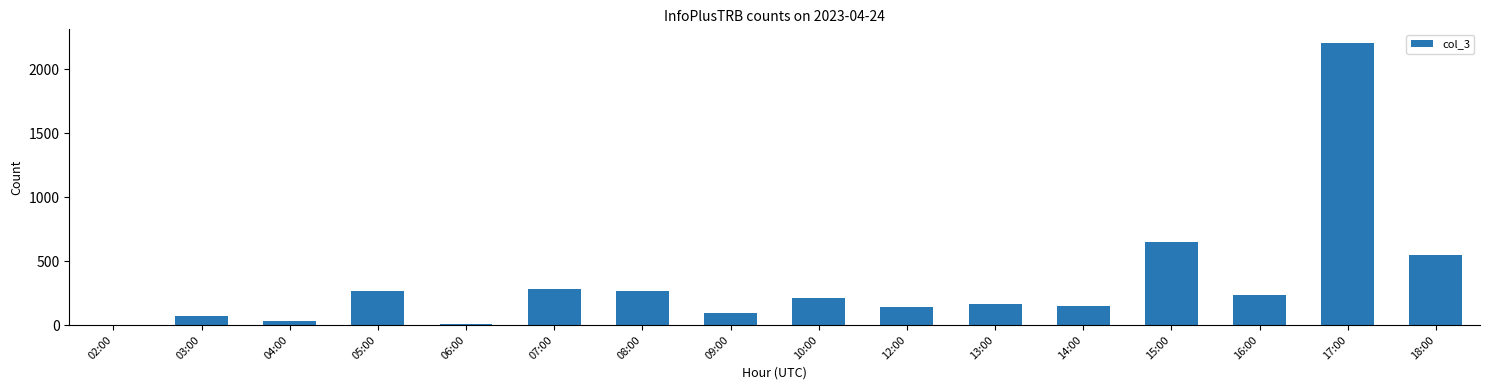

How many categories are shown in the chart?

16